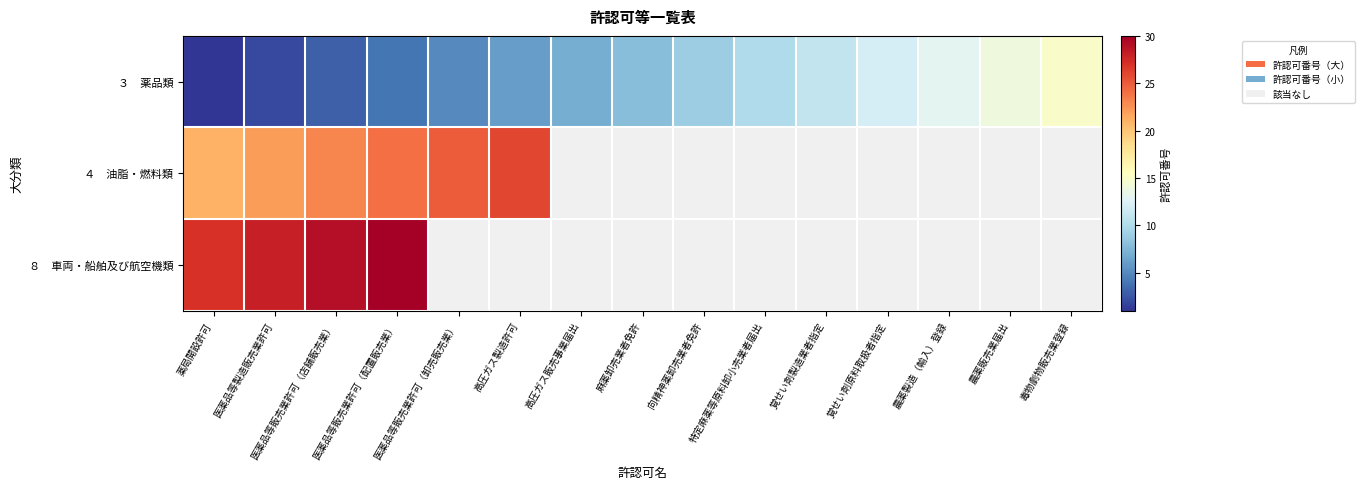

Is it true that ３ 薬品類 equals 10.0 at 特定麻薬等原料卸小売業者届出?

True